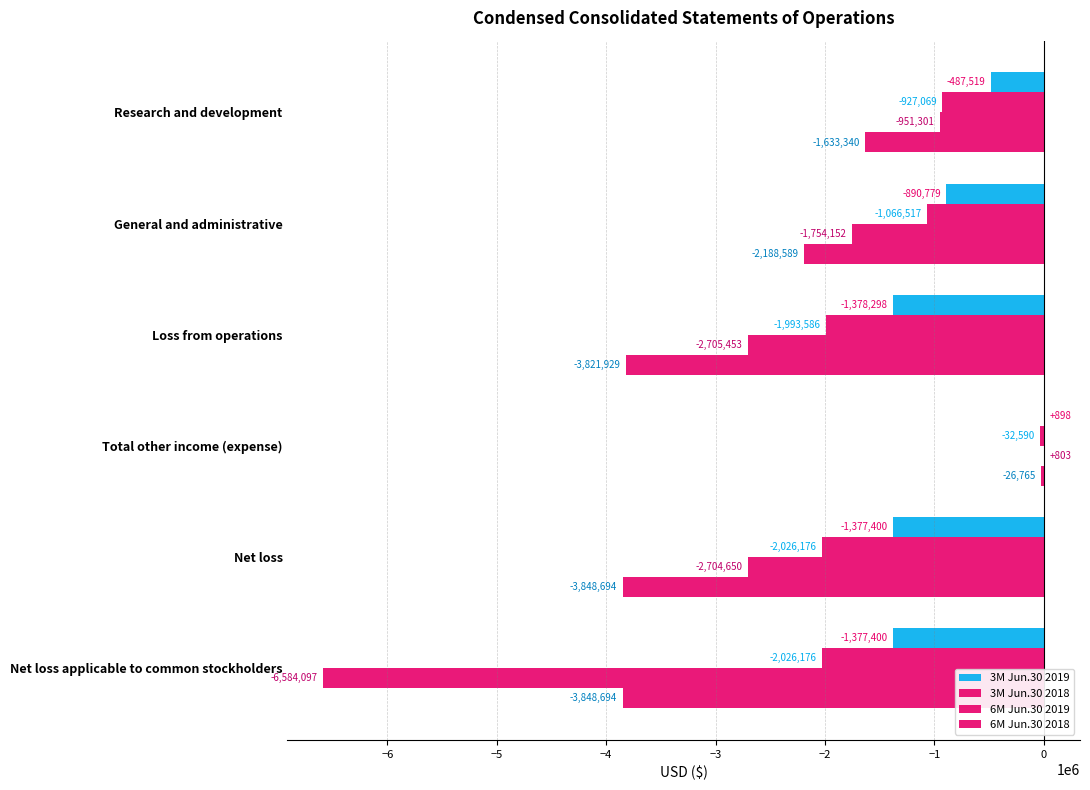

How many values in 3M Jun.30 2019 are above zero?

1